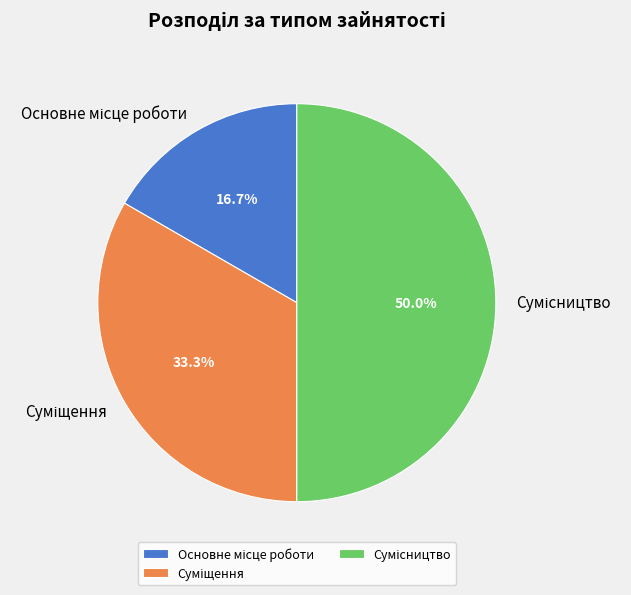

What percentage do Сумісництво and Основне місце роботи together represent?

66.7%